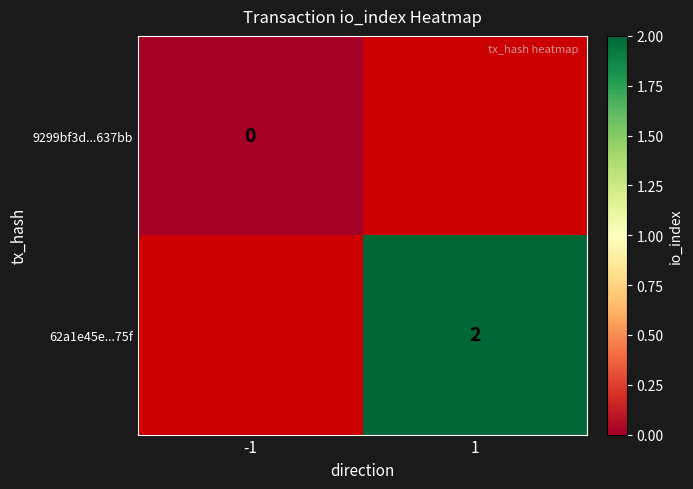

At which category does the chart reach its minimum across all series?

-1